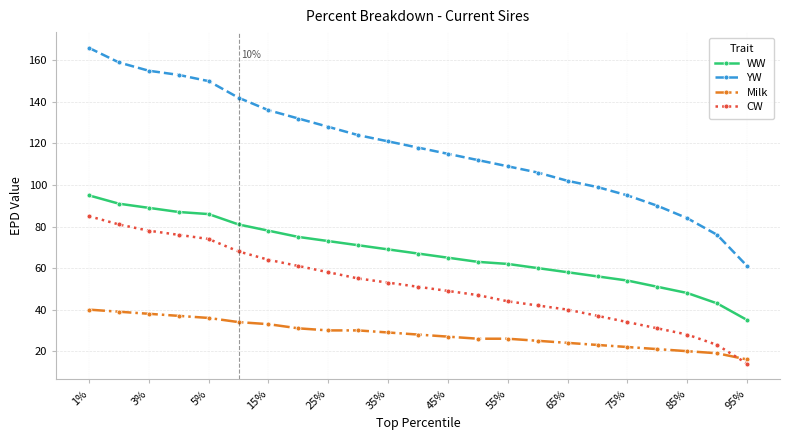

What is the greatest value displayed?

166